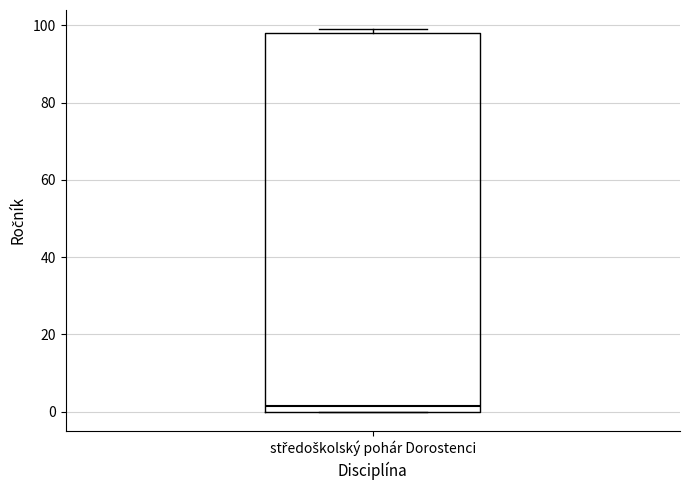

Where is the upper edge of the box for středoškolský pohár Dorostenci on the y-axis? The values are not printed on the chart, so give them approximately, as read against the axis.

98